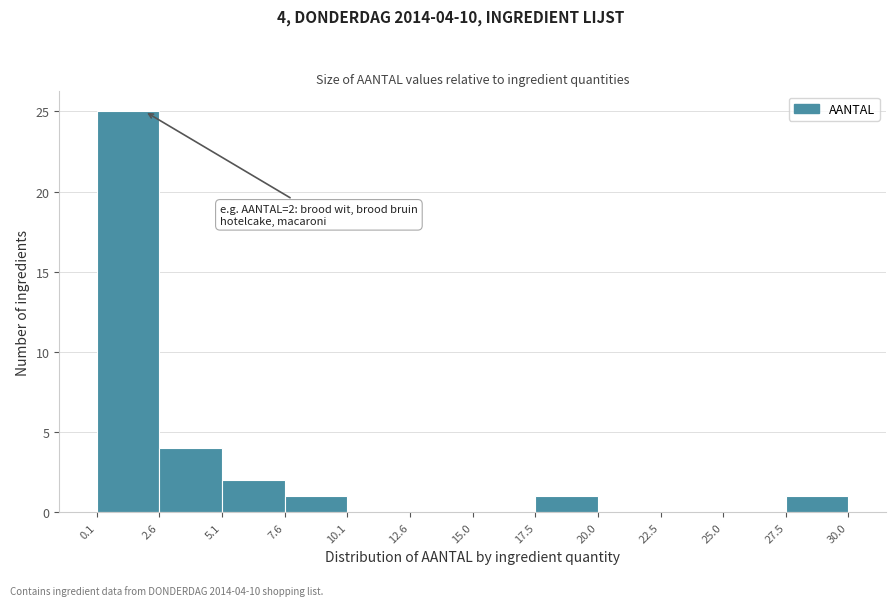

Which range on the x-axis has the tallest bar?

0.1 to 2.6